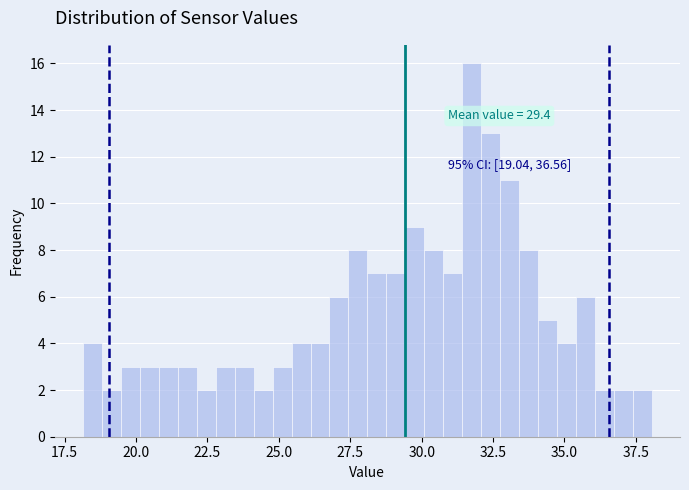

Around what value on the x-axis is the tallest bar? Give the approximate position of its centre, as read against the axis.

31.5